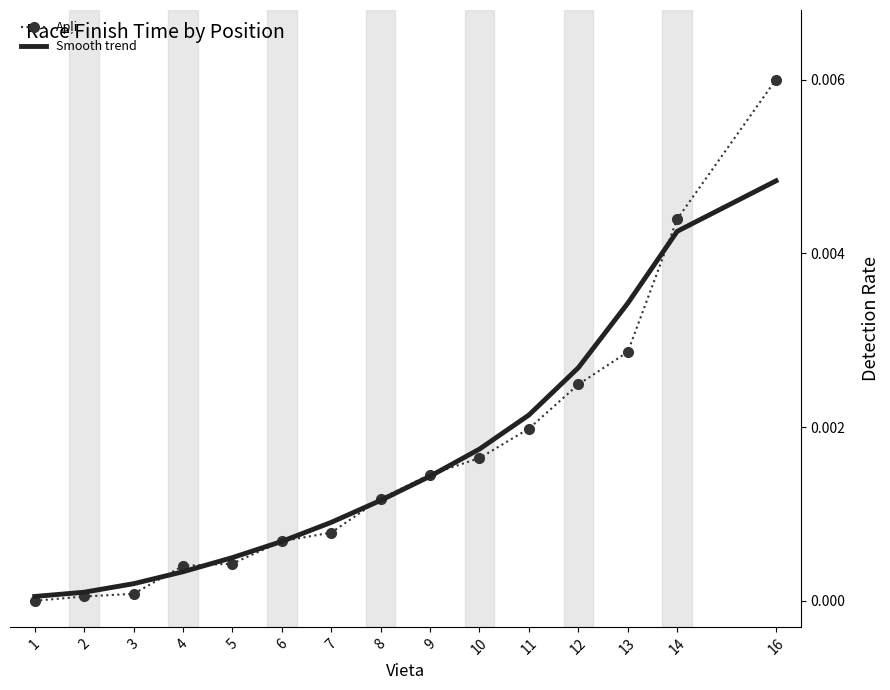

Between 4 and 8, which series saw the biggest shift?

Smooth trend